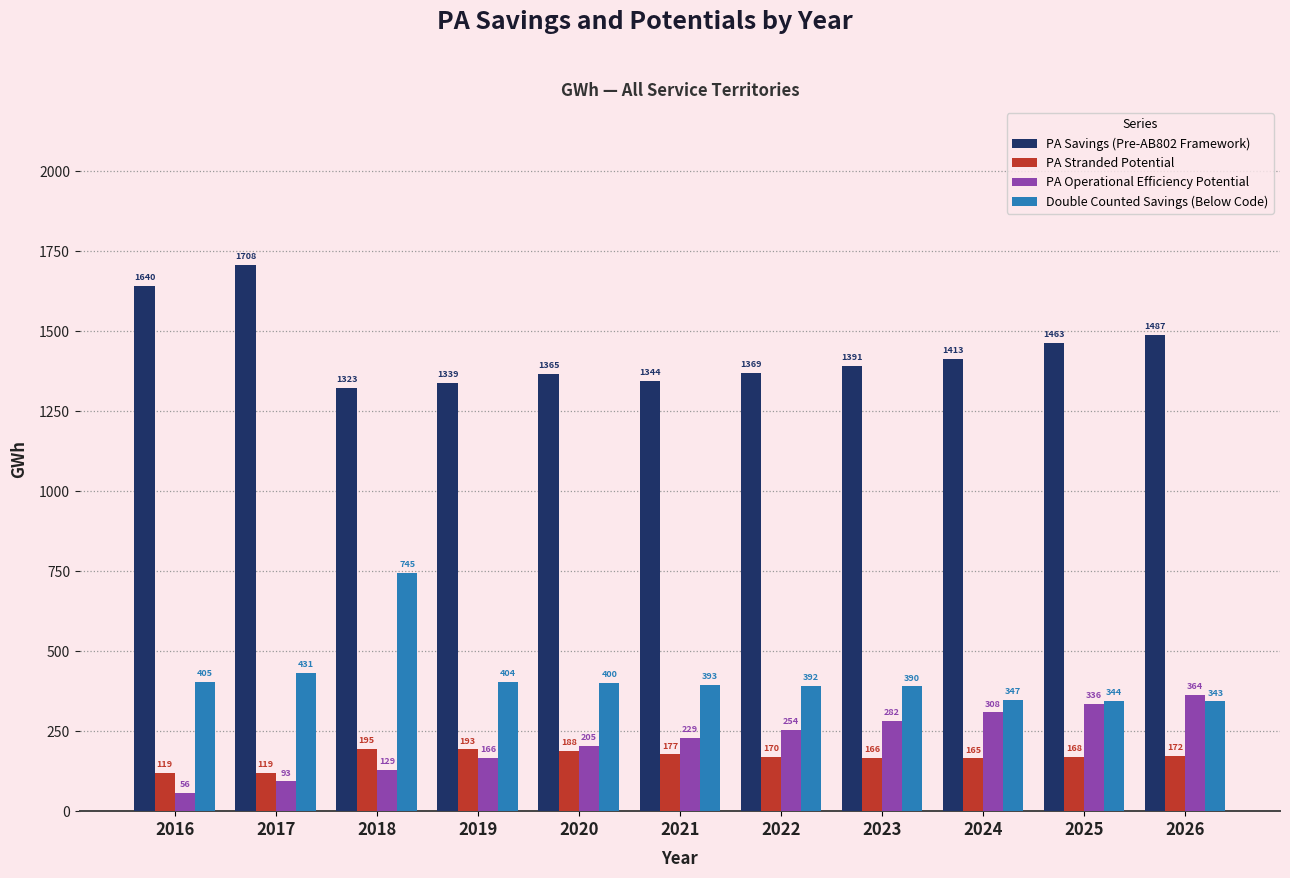

At which category is the sum across all series the highest?

2018